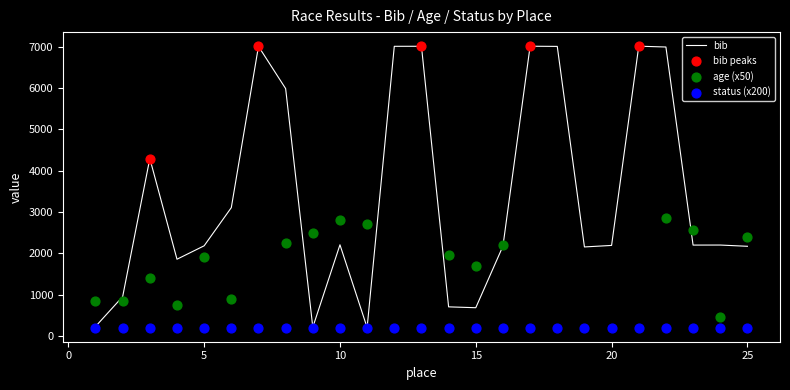

What is the lowest value of the bib series?

202